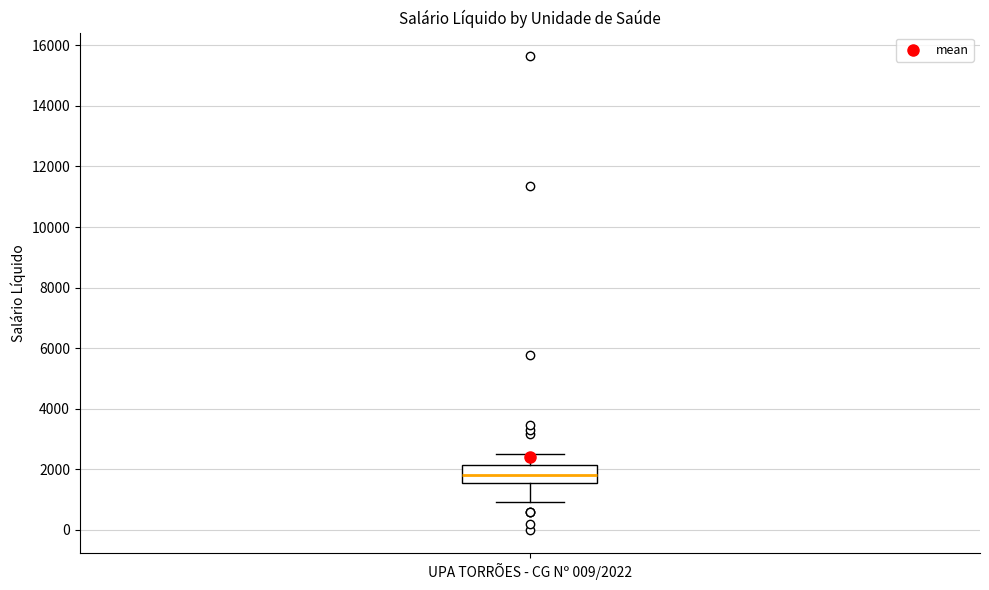

Transcribe this box plot: give where the median line is, the range the box spans, and where the two whiskers end, as read against the y-axis. The values are not printed on the chart, so give them approximately, as read against the axis.

median 1800, box 1600 to 2200, whiskers 1000 to 2600